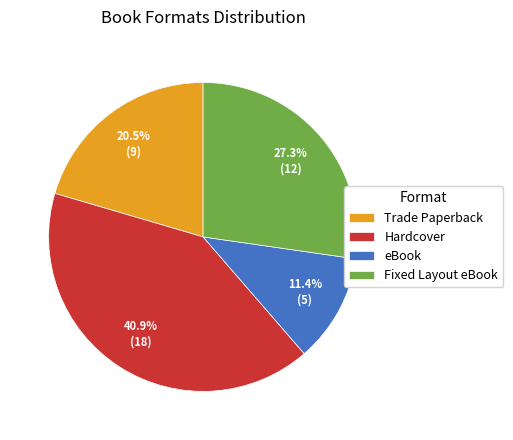

Between Fixed Layout eBook and Hardcover, which is larger?

Hardcover